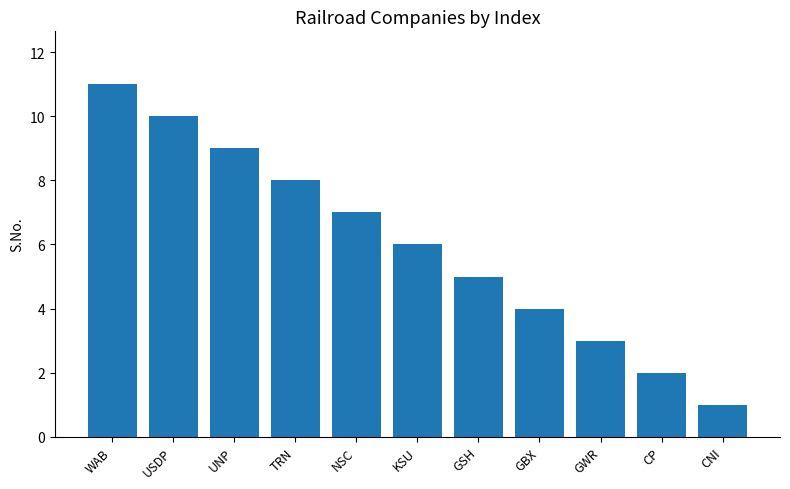

What is the change in value from TRN to GBX?

-4